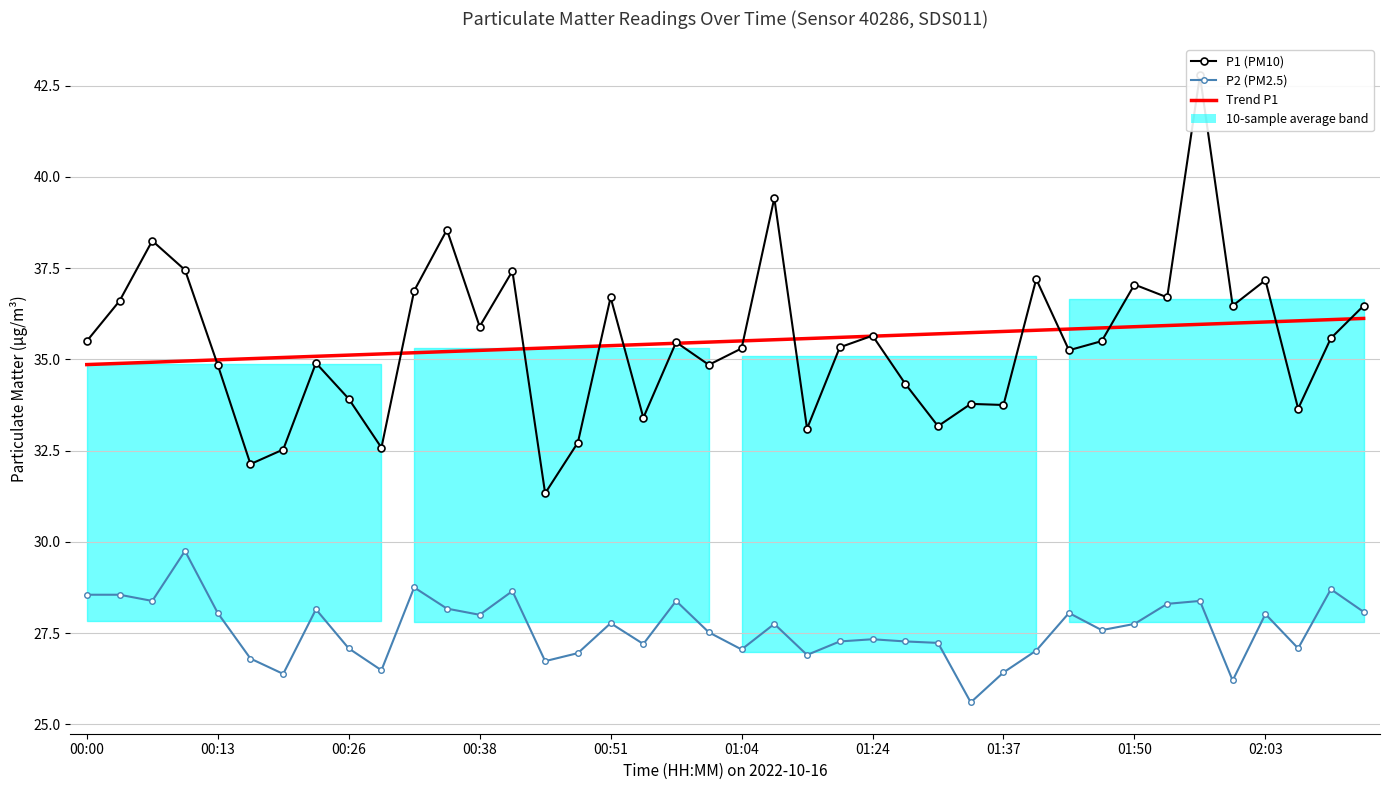

What is the approximate value of P2 (PM2.5) at 34?

28.4